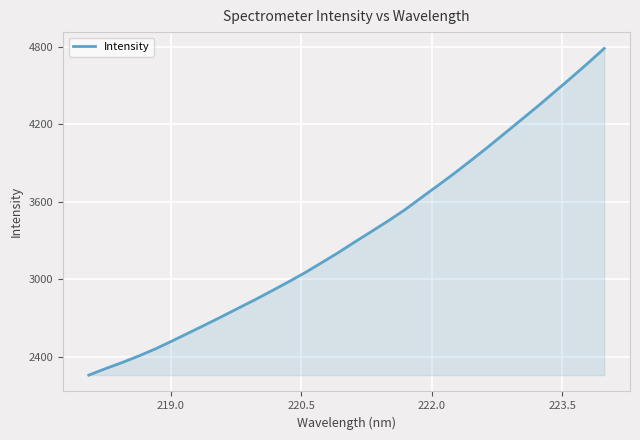

What is the smallest value displayed?

2258.8